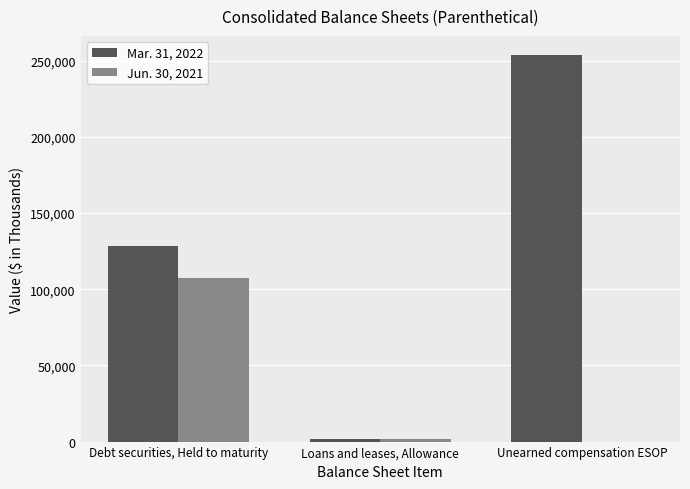

At which category does the chart reach its peak across all series?

Unearned compensation ESOP